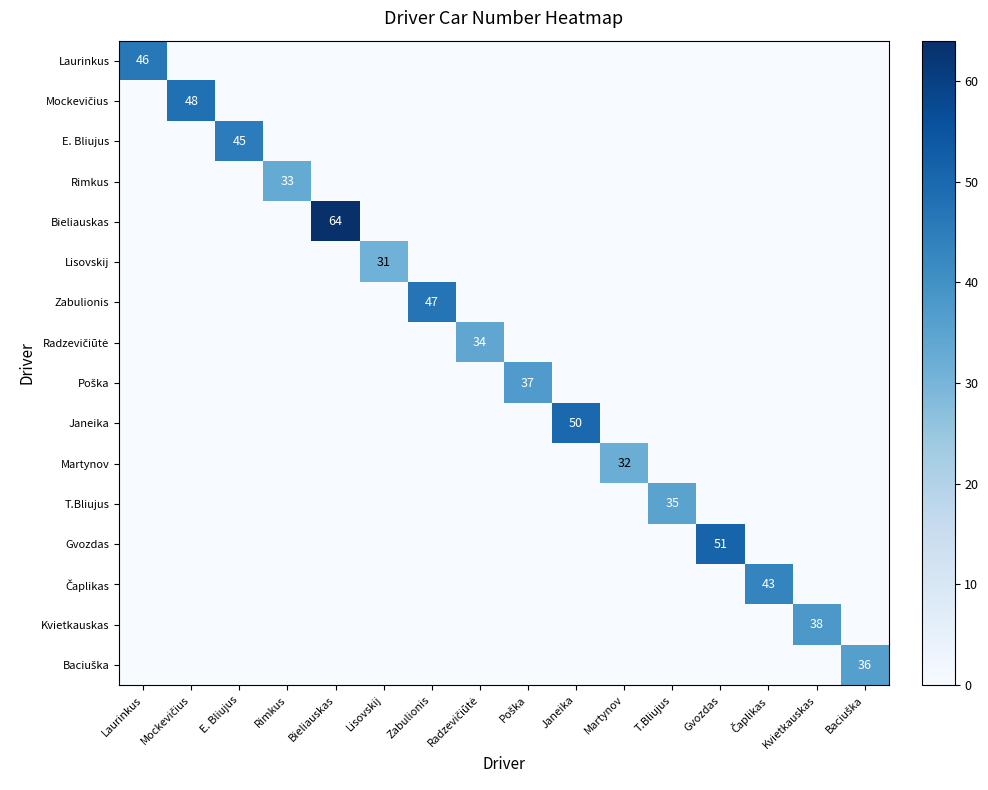

Is it true that Martynov equals 32 at Martynov?

True